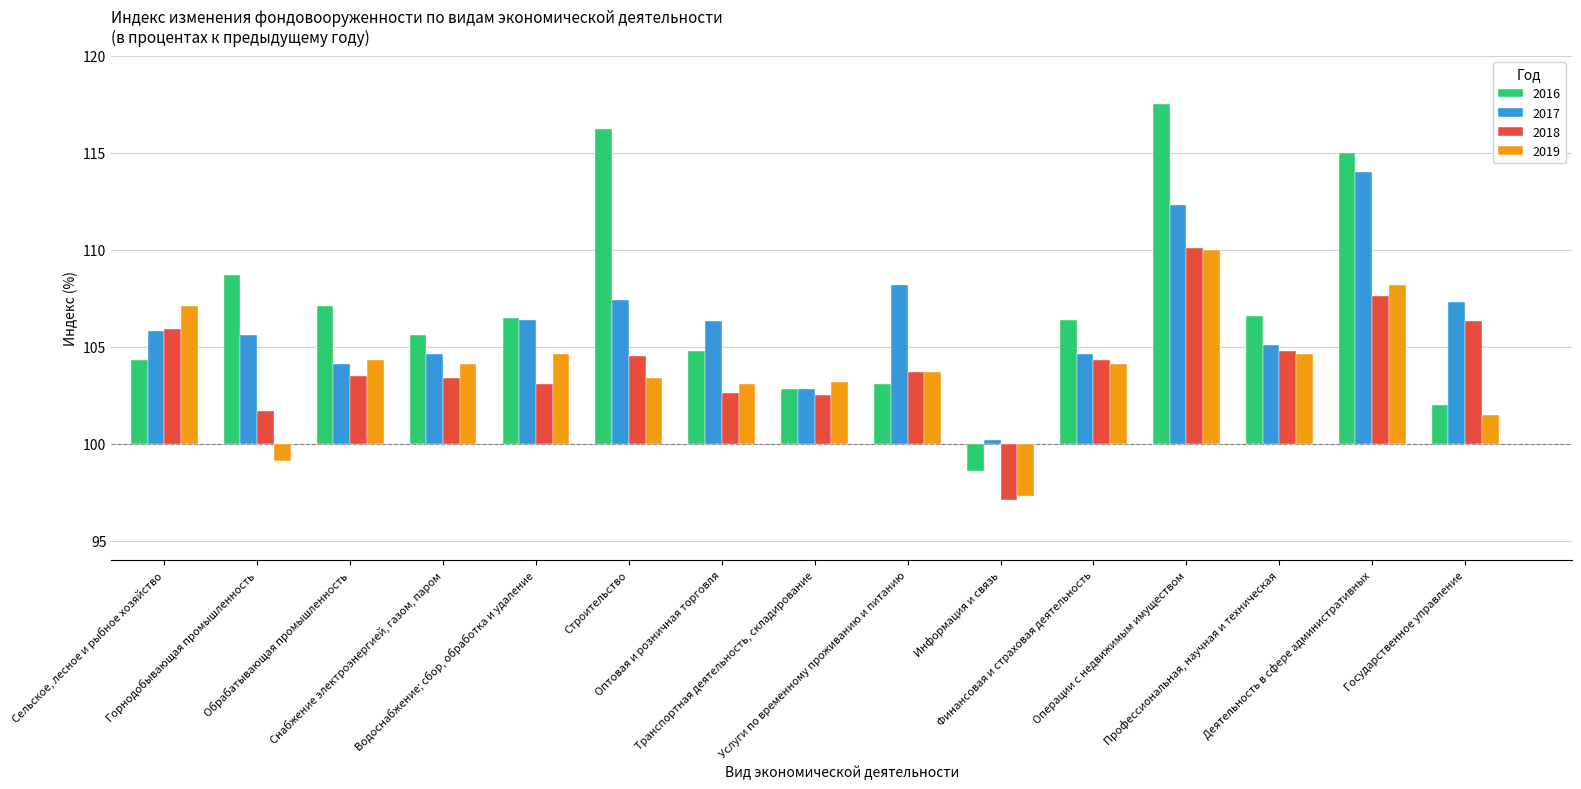

The 2016 series shows 2.4 at Финансовая и страховая деятельность. True or false?

False